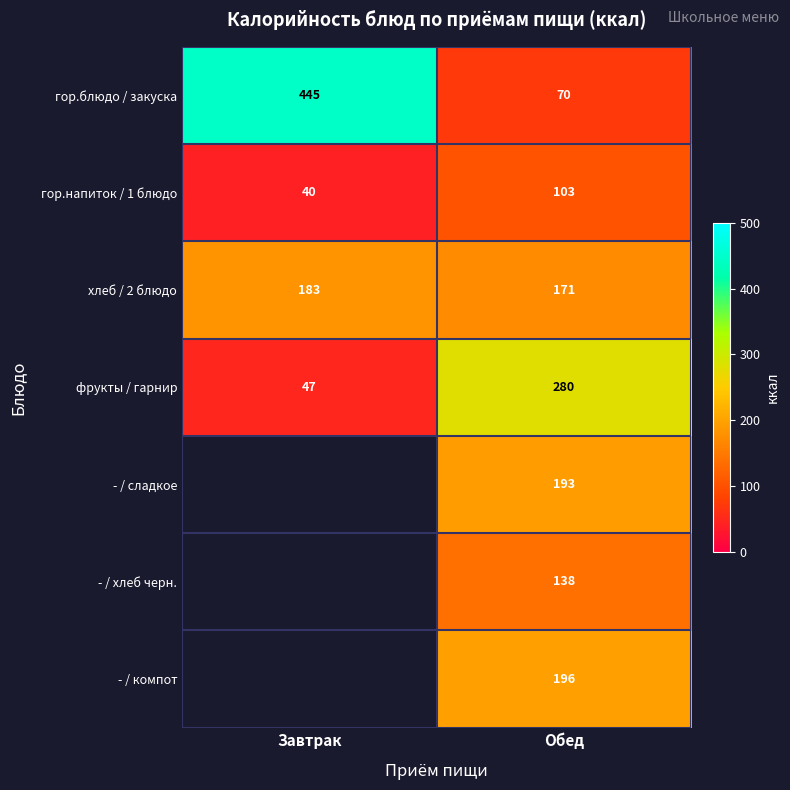

What is the total value across all series at Обед?

1151